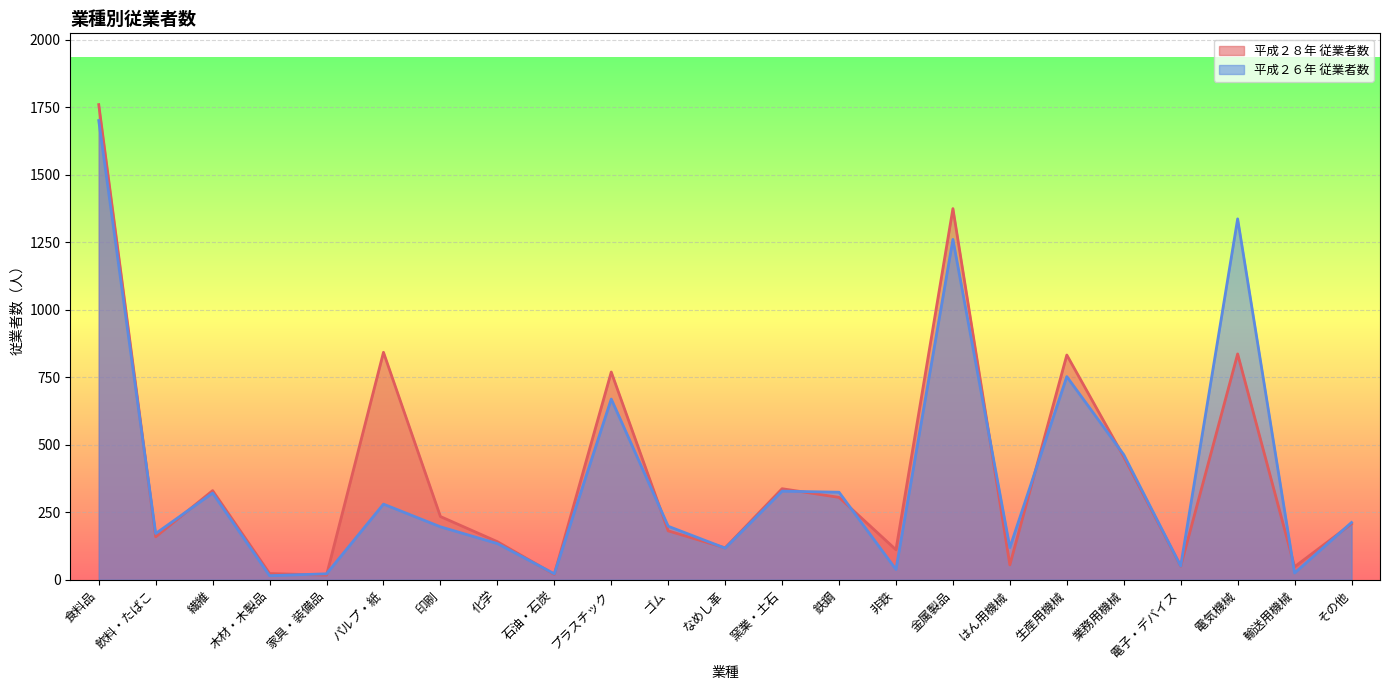

True or false: 平成２８年 従業者数 and 平成２６年 従業者数 cross at least once.

True